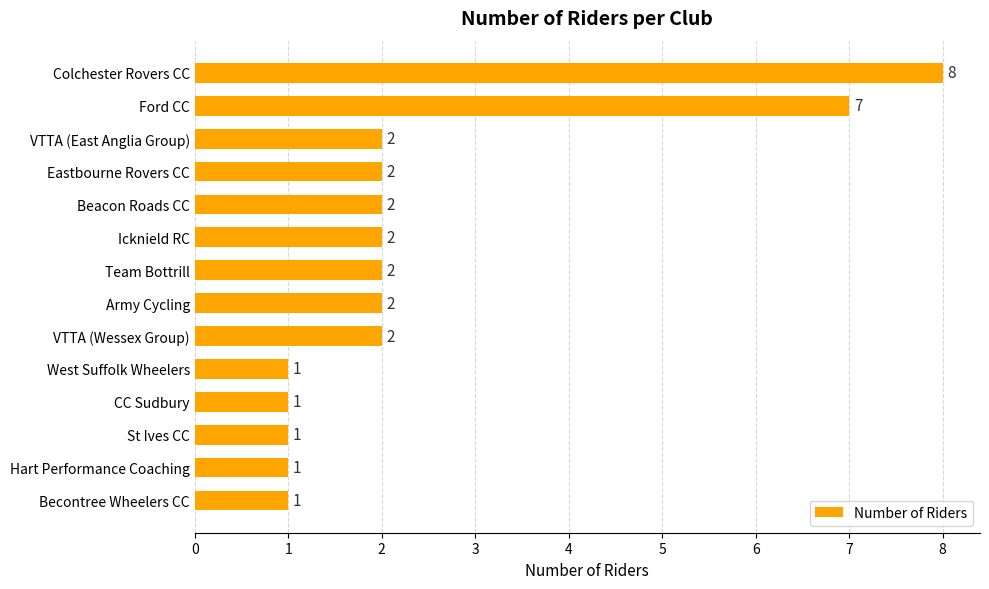

Reading bottom to top, extract all data points from this chart.

Becontree Wheelers CC=1	Hart Performance Coaching=1	St Ives CC=1	CC Sudbury=1	West Suffolk Wheelers=1	VTTA (Wessex Group)=2	Army Cycling=2	Team Bottrill=2	Icknield RC=2	Beacon Roads CC=2	Eastbourne Rovers CC=2	VTTA (East Anglia Group)=2	Ford CC=7	Colchester Rovers CC=8